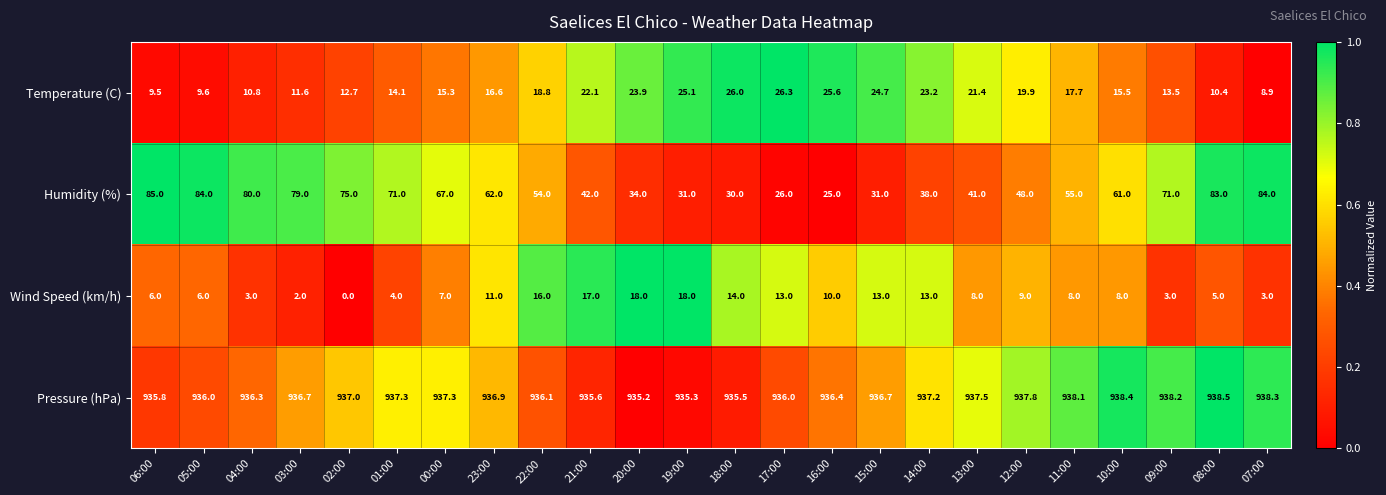

What value does the Pressure (hPa) series have at 06:00?

935.8